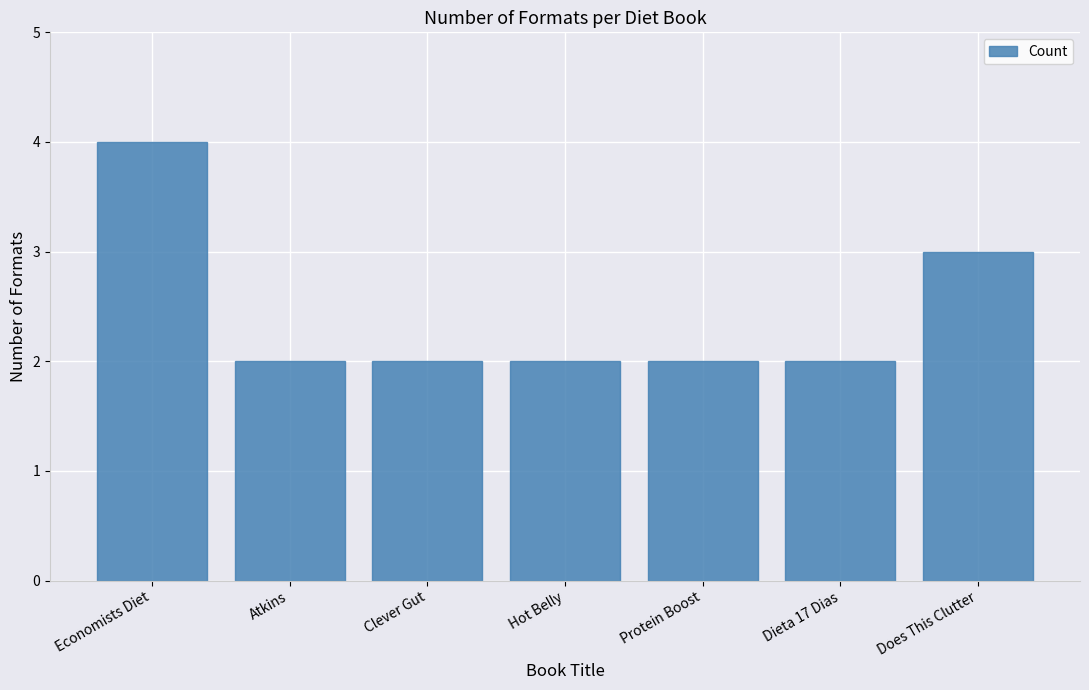

What is the sum of all values?

17